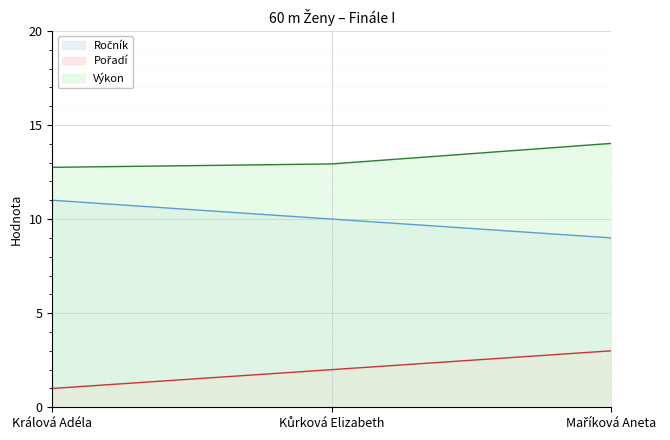

What is the label of the 2nd point from the right?

Kůrková Elizabeth